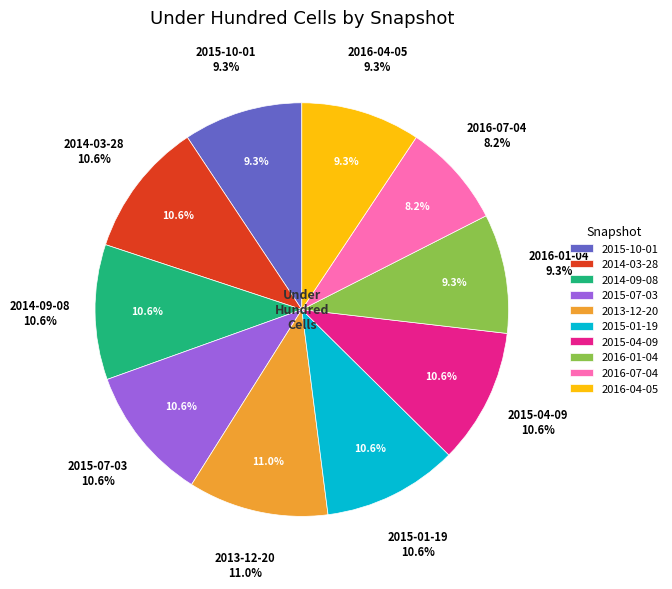

True or false: 2016-04-05 accounts for 9% of the total.

True